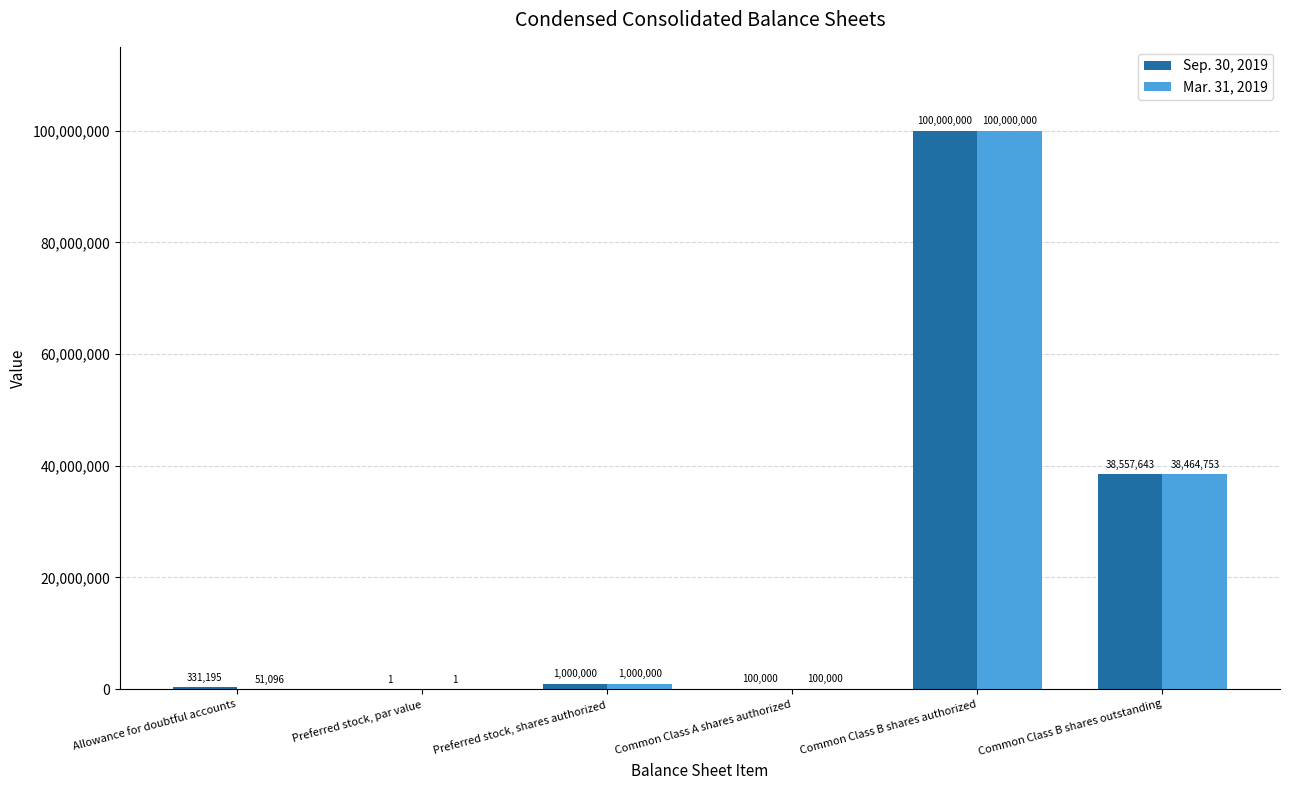

What is the maximum value shown in the chart?

100000000